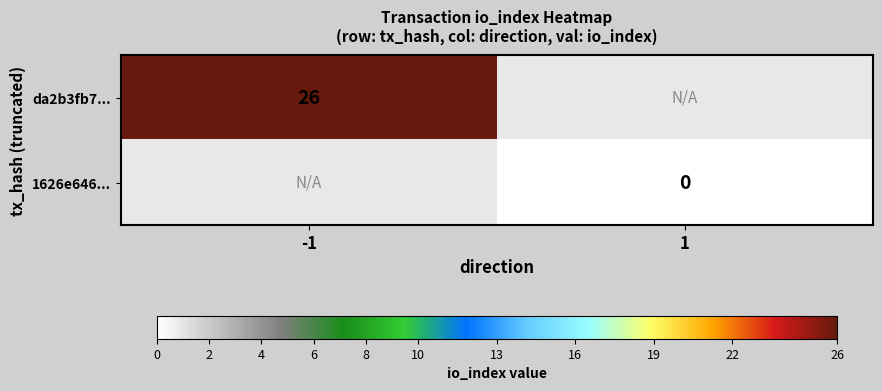

Is it true that da2b3fb7... equals 26 at -1?

True